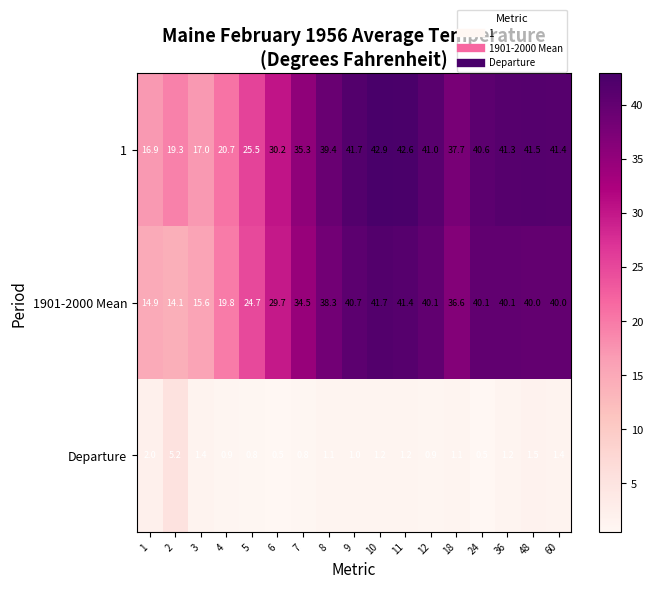

What is the difference between the highest and lowest values at 5?

24.7